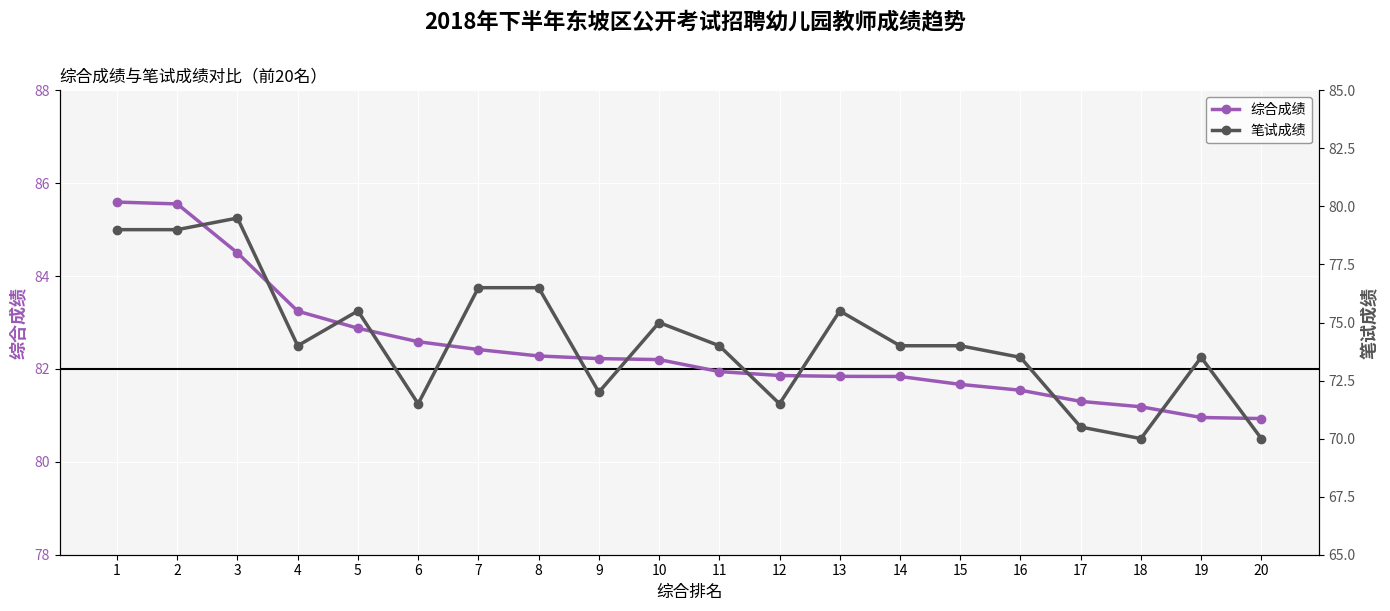

At which label does 笔试成绩 reach its minimum?

18